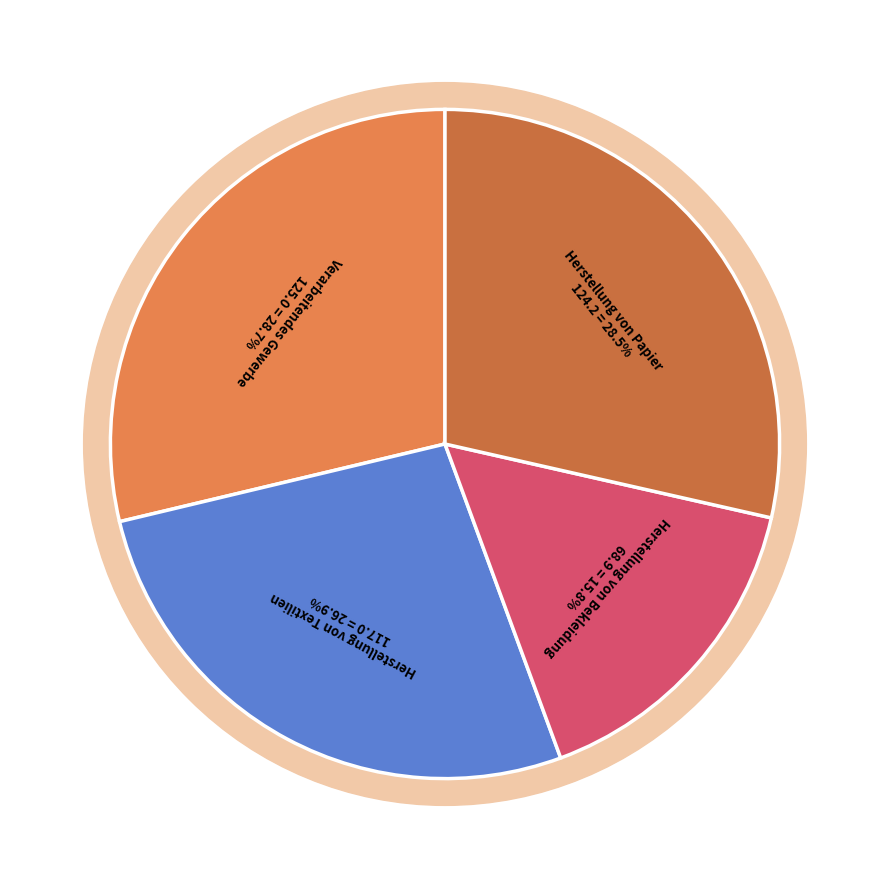

What is the largest slice in the pie chart?

Verarbeitendes Gewerbe